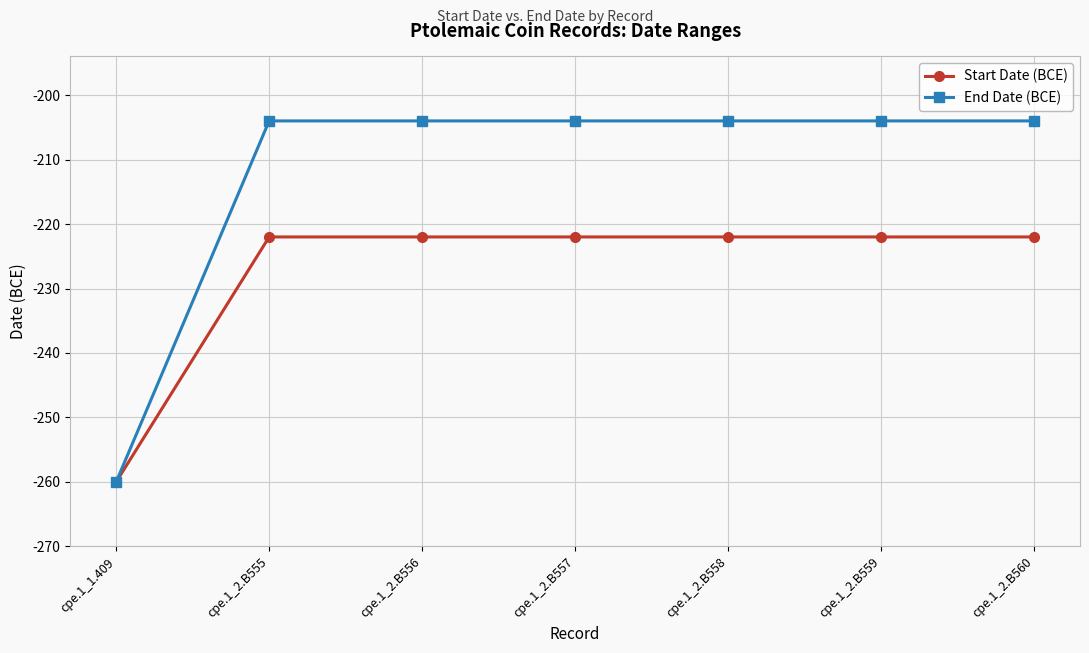

Which series has the largest total across all categories?

End Date (BCE)